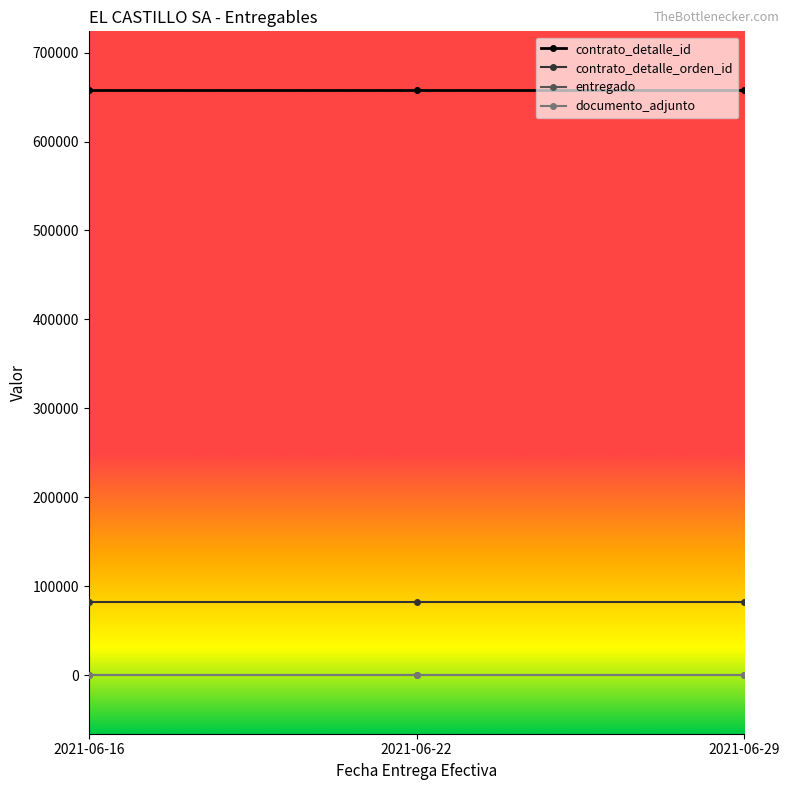

Which series changed the most between 2021-06-16 and 2021-06-29?

contrato_detalle_id